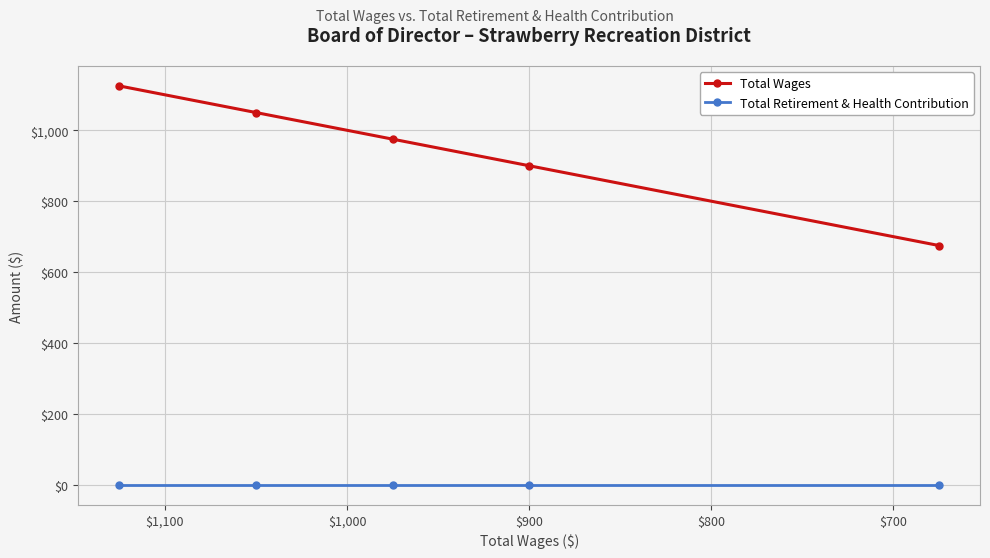

True or false: Total Wages has more than 1 points higher than both neighbors.

False